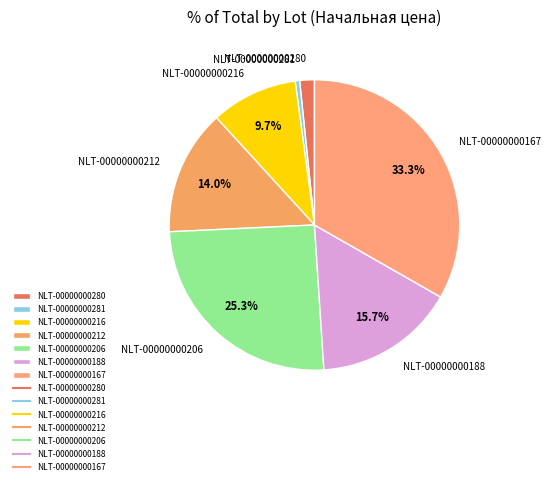

Count the number of slices in the pie.

7